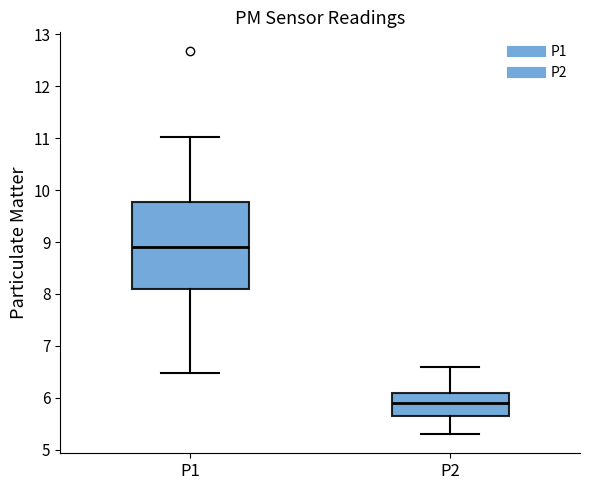

Comparing the boxes themselves (not the whiskers), which one is the tallest?

P1